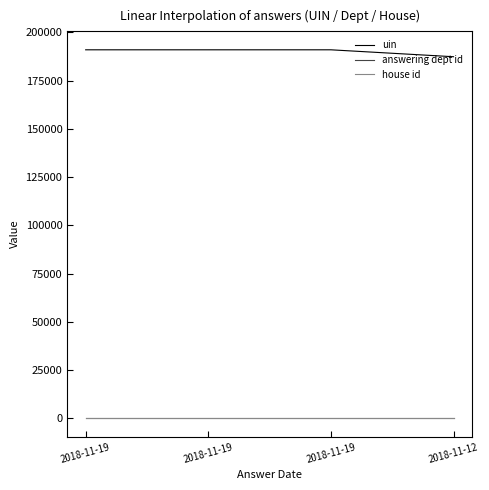

True or false: uin and house id intersect in this chart.

False